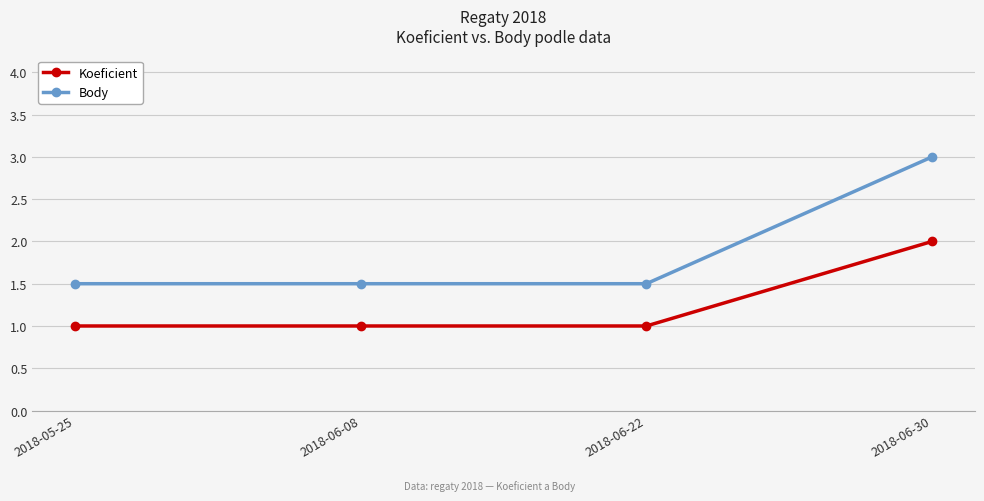

Reading right to left, what are all the values shown in this chart?

Koeficient: 2.0	1.0	1.0	1.0
Body: 3.0	1.5	1.5	1.5